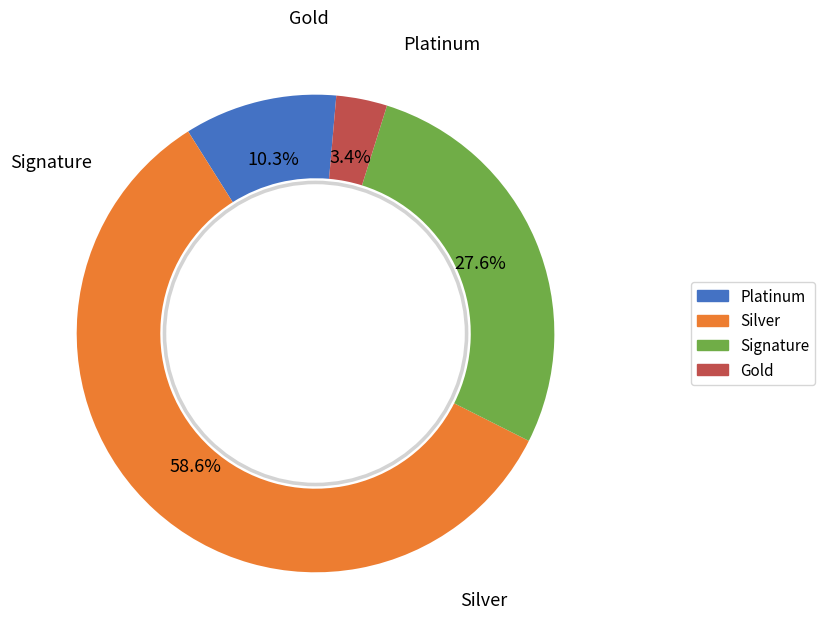

Is there a majority slice in this chart?

Yes